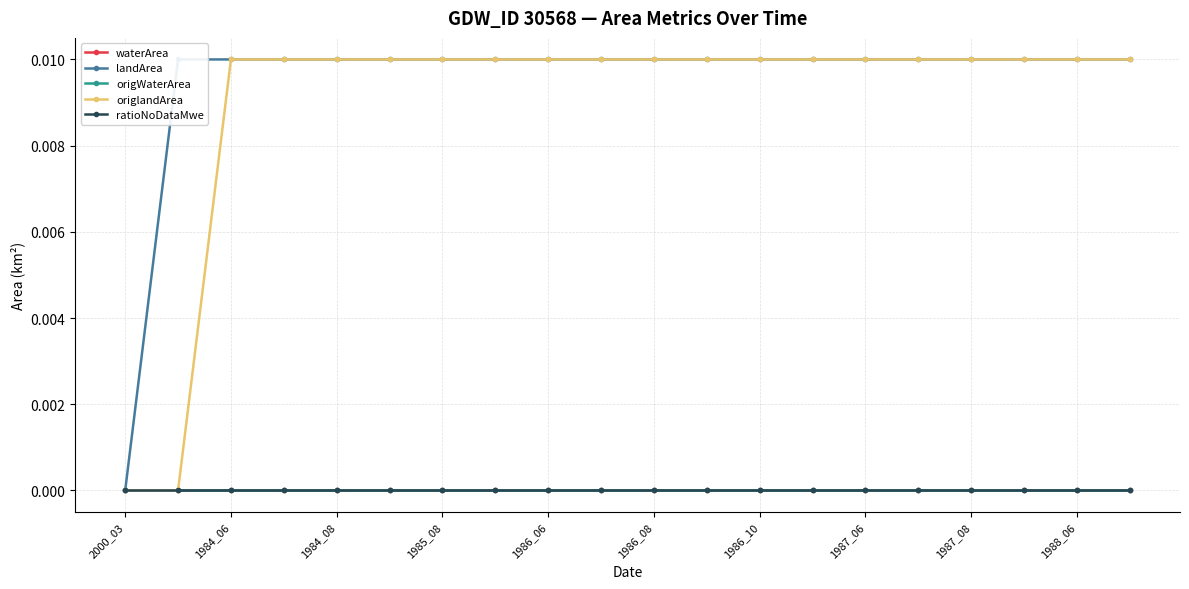

At which category is the sum across all series the highest?

1984_06